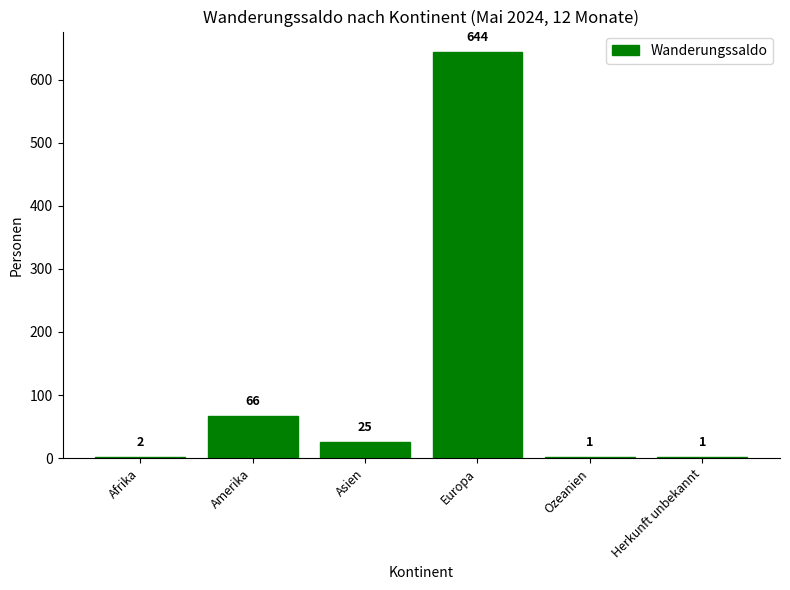

At which label is the value closest to 322?

Amerika